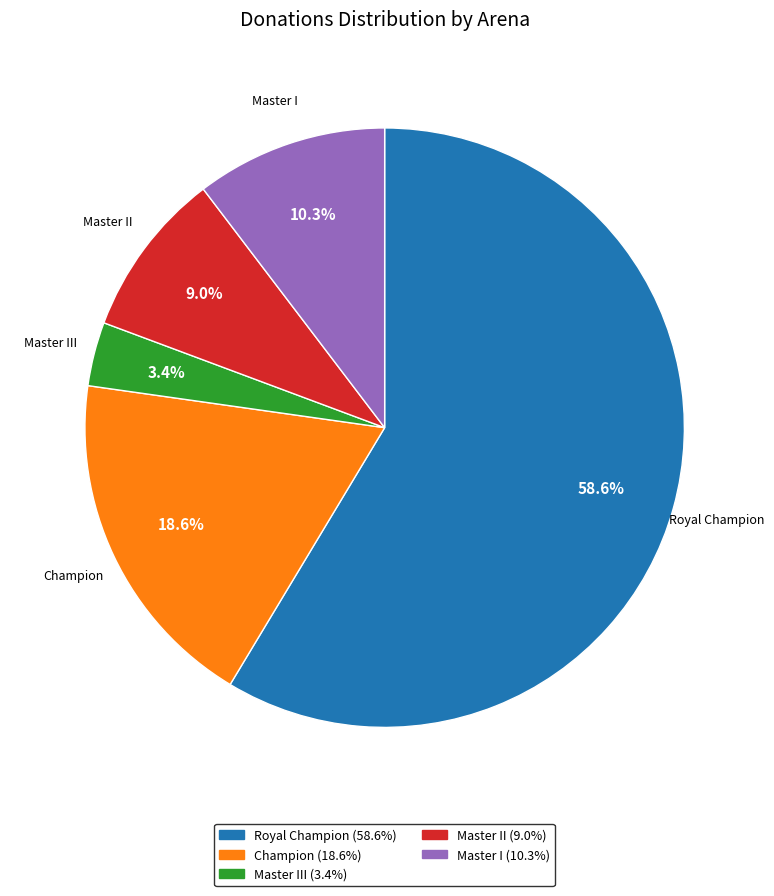

Is there a majority slice in this chart?

Yes